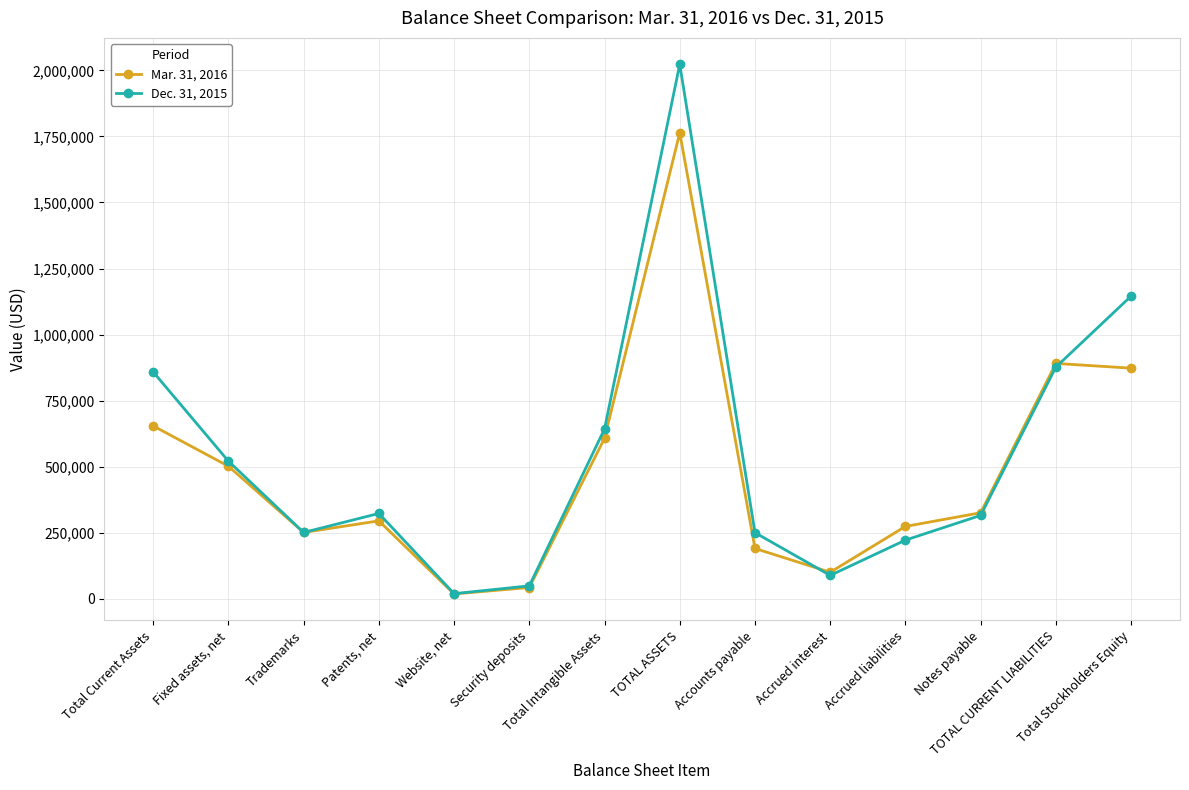

Which series has the largest total across all categories?

Dec. 31, 2015